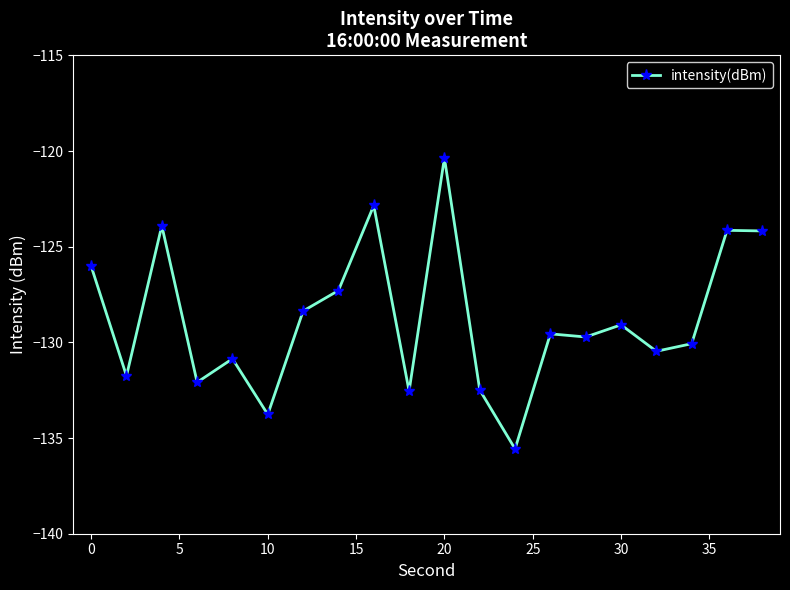

How many lines are shown in the chart?

1